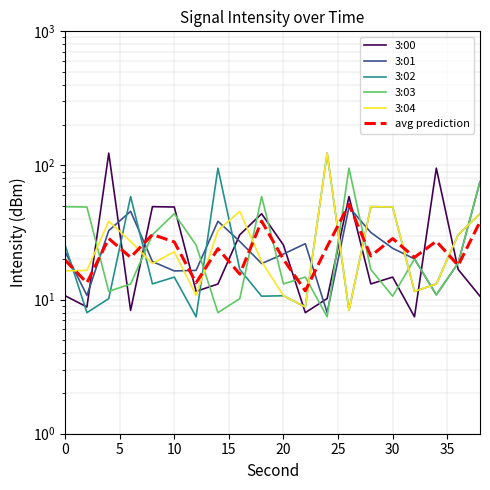

Is it true that 3:04 equals 45.0 at 18?

False